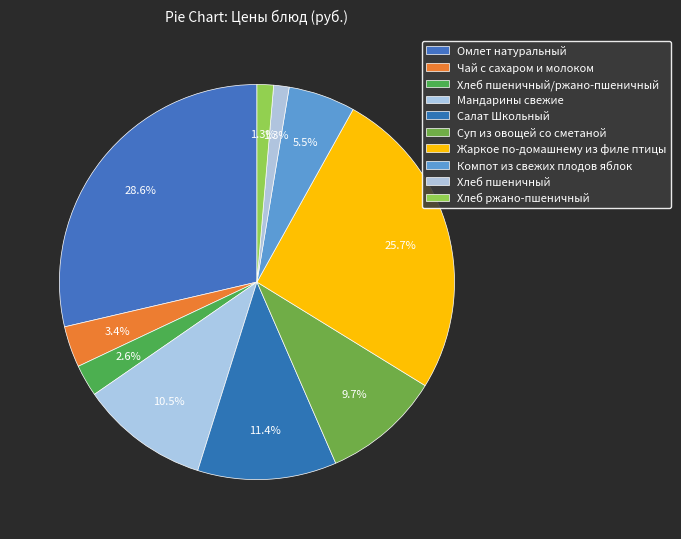

How many slices are in this pie chart?

10